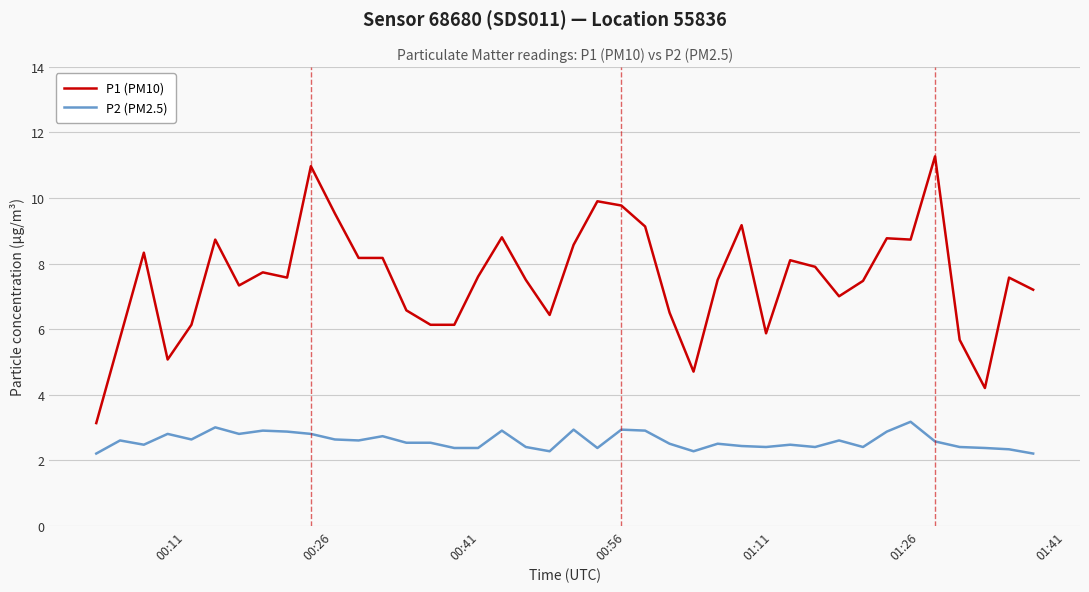

What is the greatest value displayed?

11.3